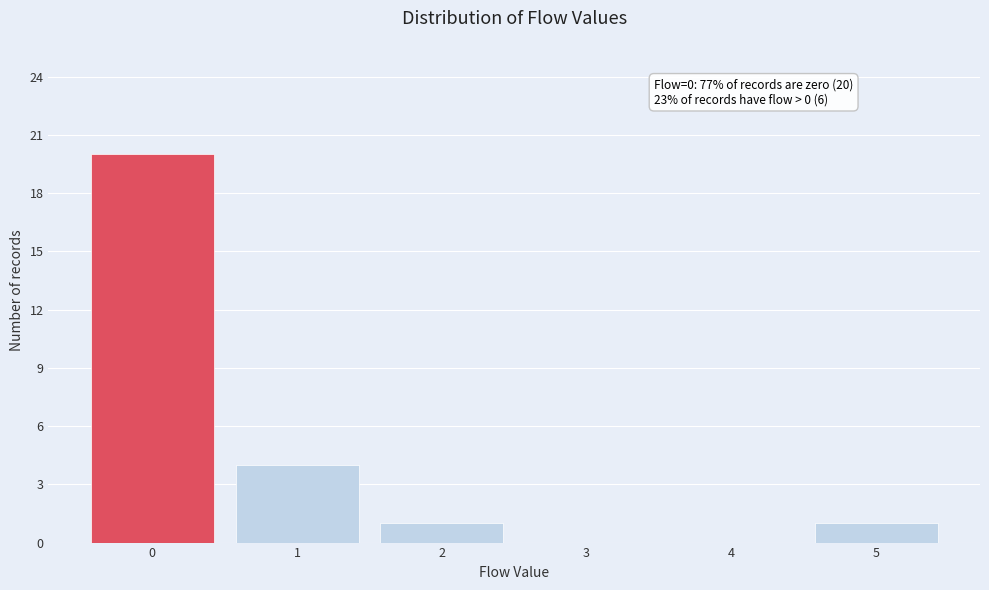

Over which range of the x-axis is the bar tallest?

-0.5 to 0.5